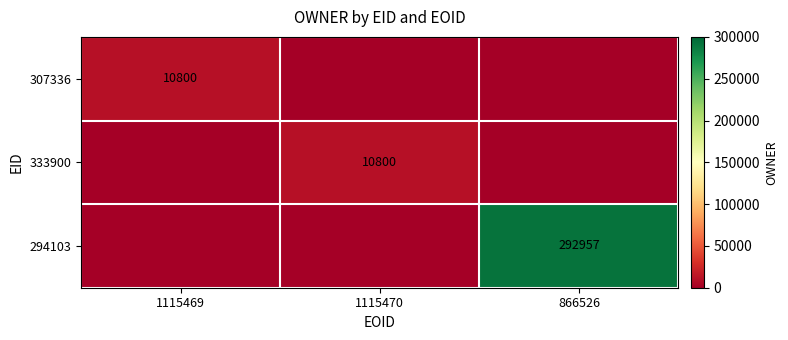

What is the greatest value displayed?

292957